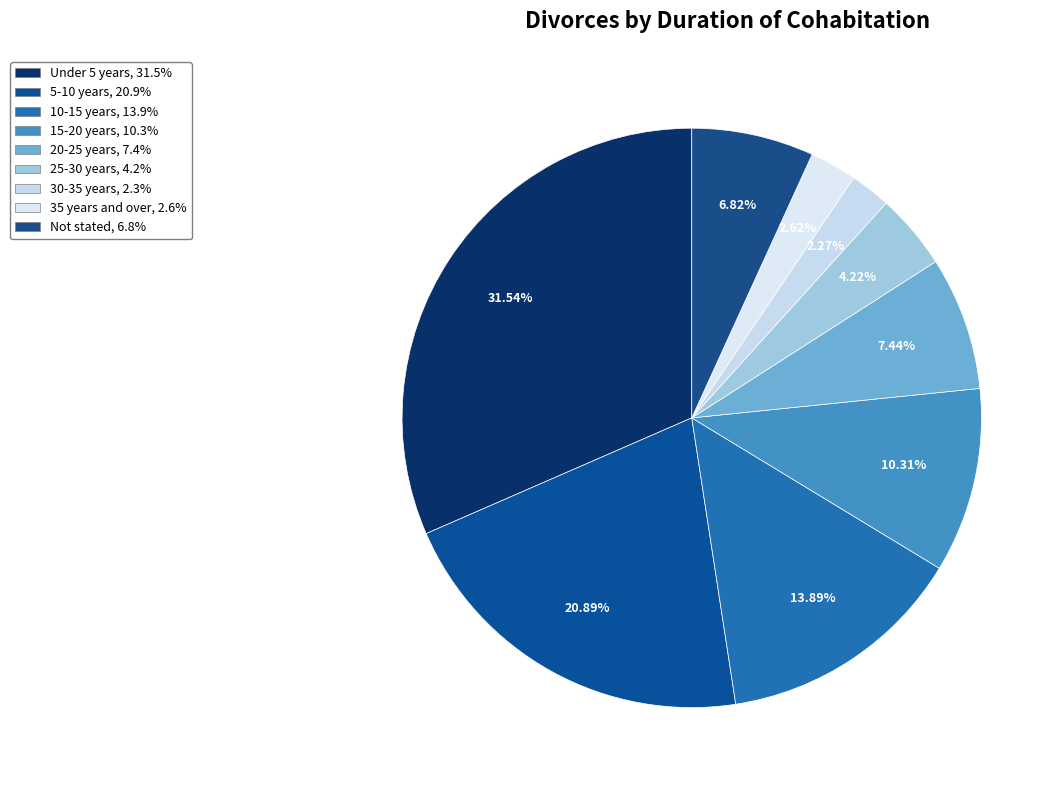

What percentage is the 30-35 years slice, to the nearest percent?

2%